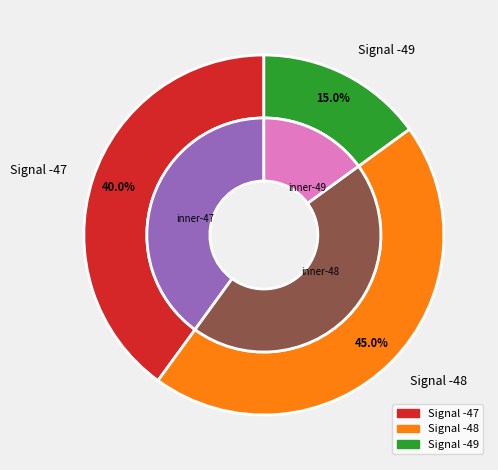

Between -48 and -48, which is larger?

-48